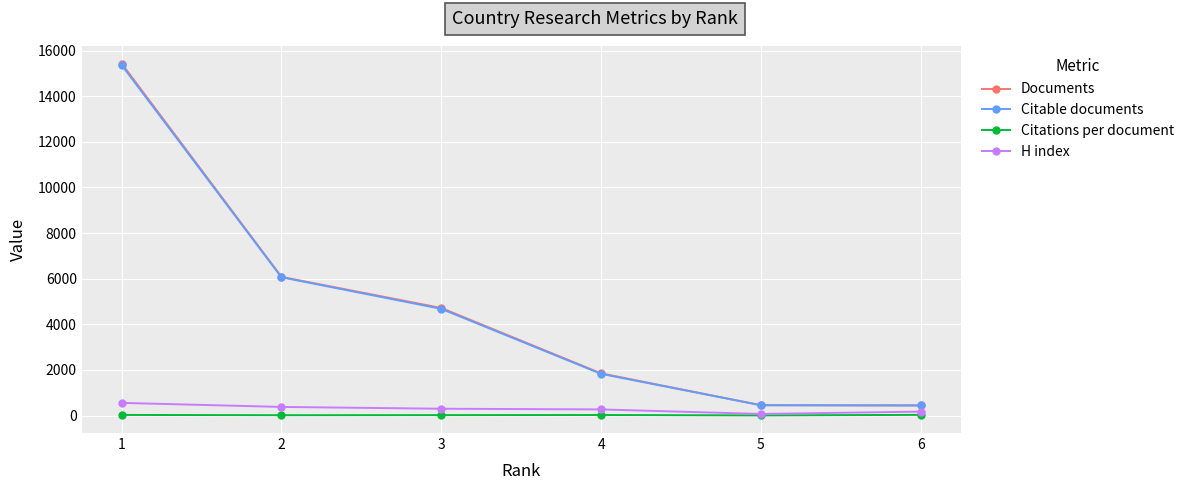

What are all the series names shown in the legend?

Documents, Citable documents, Citations per document, H index